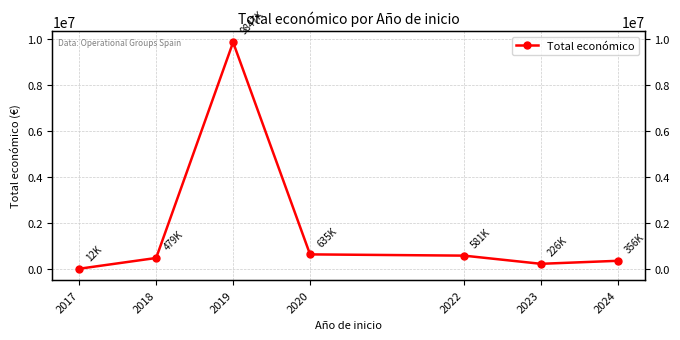

What is the maximum value shown in the chart?

9847932.0